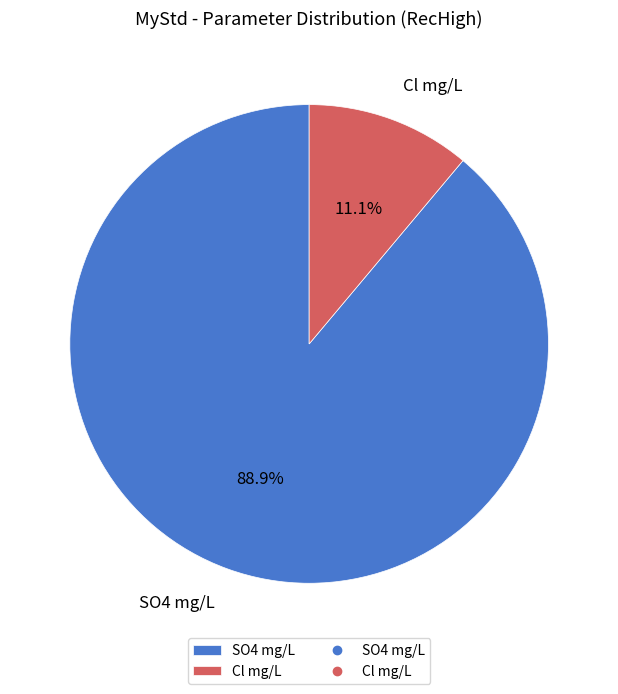

Between SO4 mg/L and Cl mg/L, which is larger?

SO4 mg/L